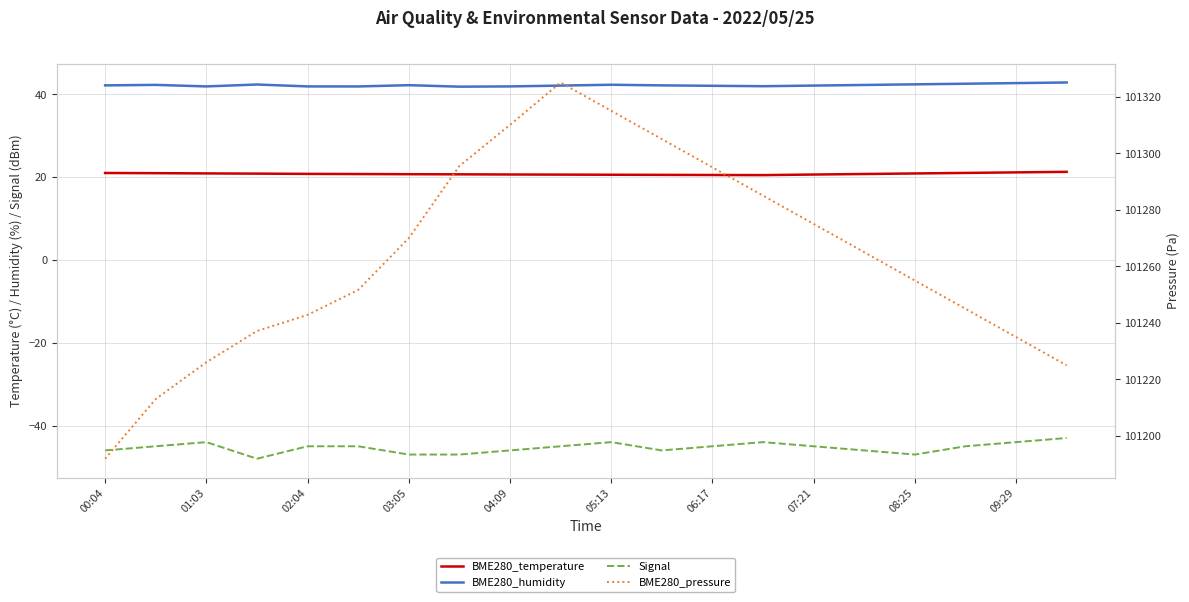

What is the label of the 1st point from the left?

00:04